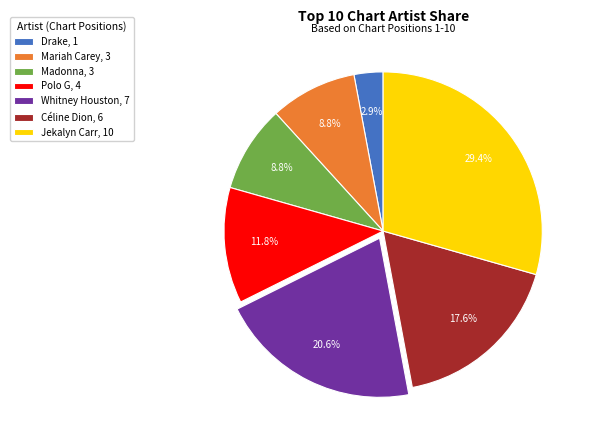

What is the ratio of the value at Jekalyn Carr to the value at Madonna?

3.3